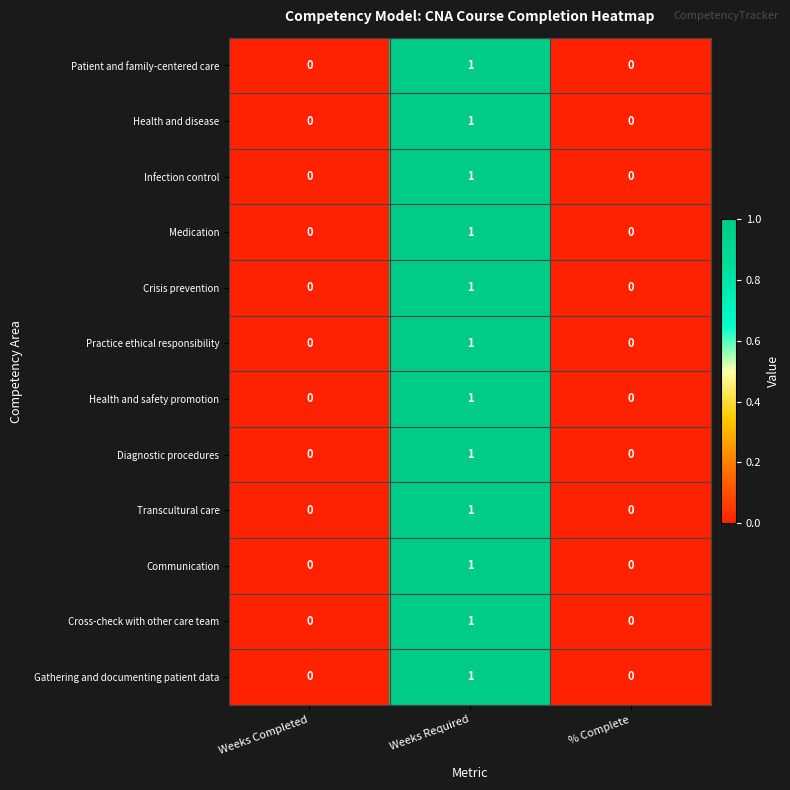

The value of Diagnostic procedures at % Complete is 0. True or false?

True